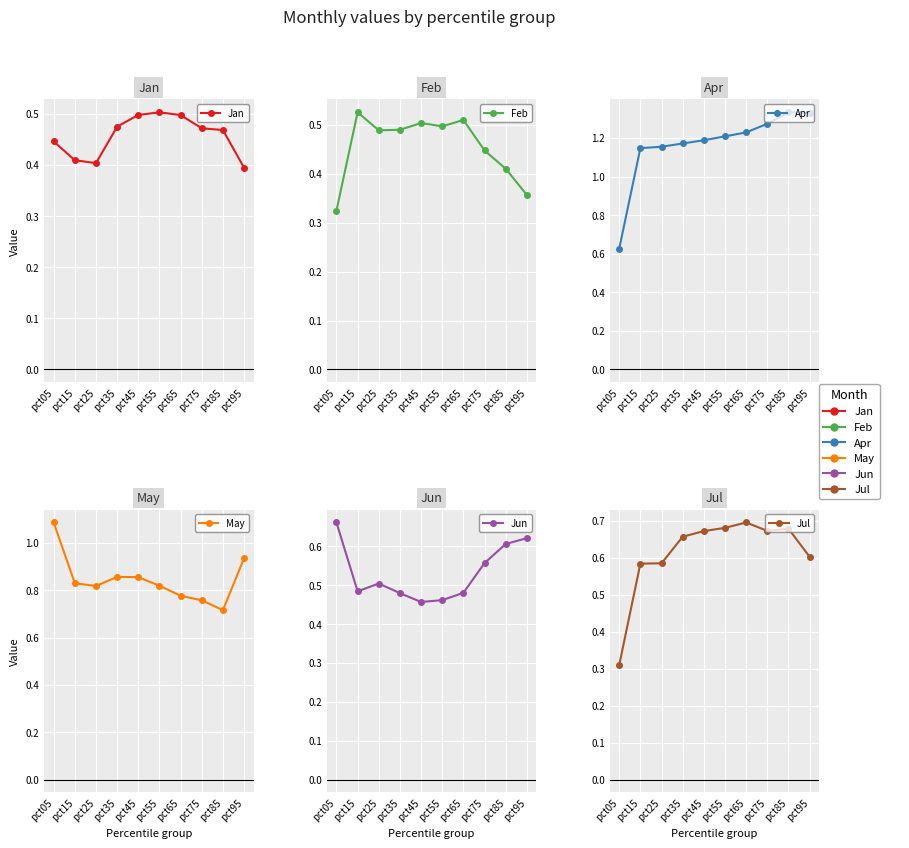

What are all the series names shown in the legend?

Jan, Feb, Apr, May, Jun, Jul